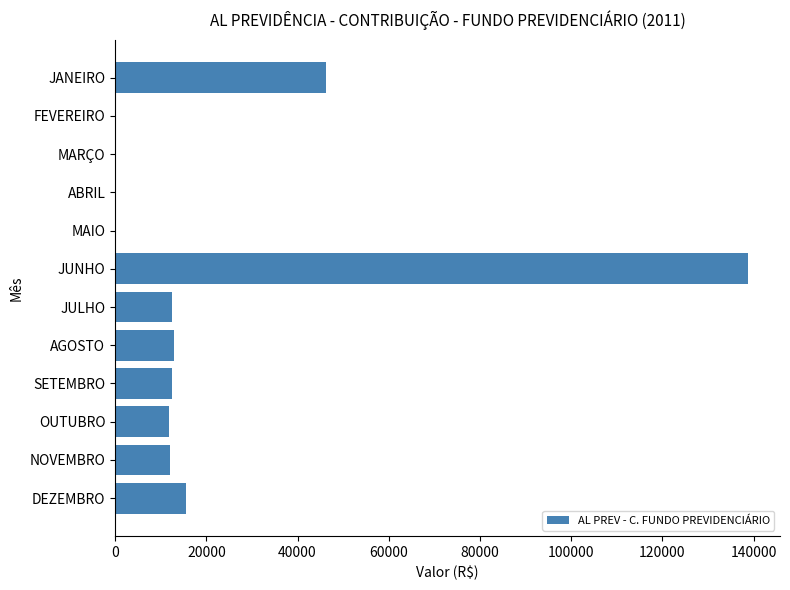

True or false: the data shows 0.0 at MAIO.

True